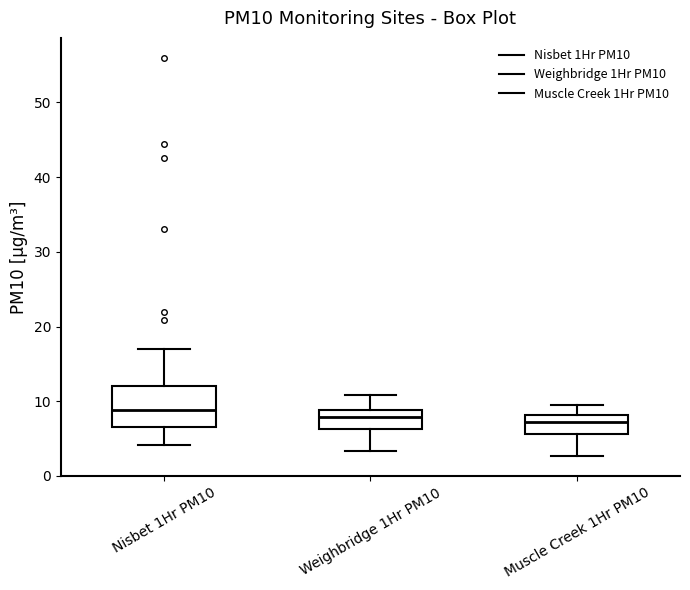

Where is the lower edge of the box for Nisbet 1Hr PM10 on the y-axis? The values are not printed on the chart, so give them approximately, as read against the axis.

7